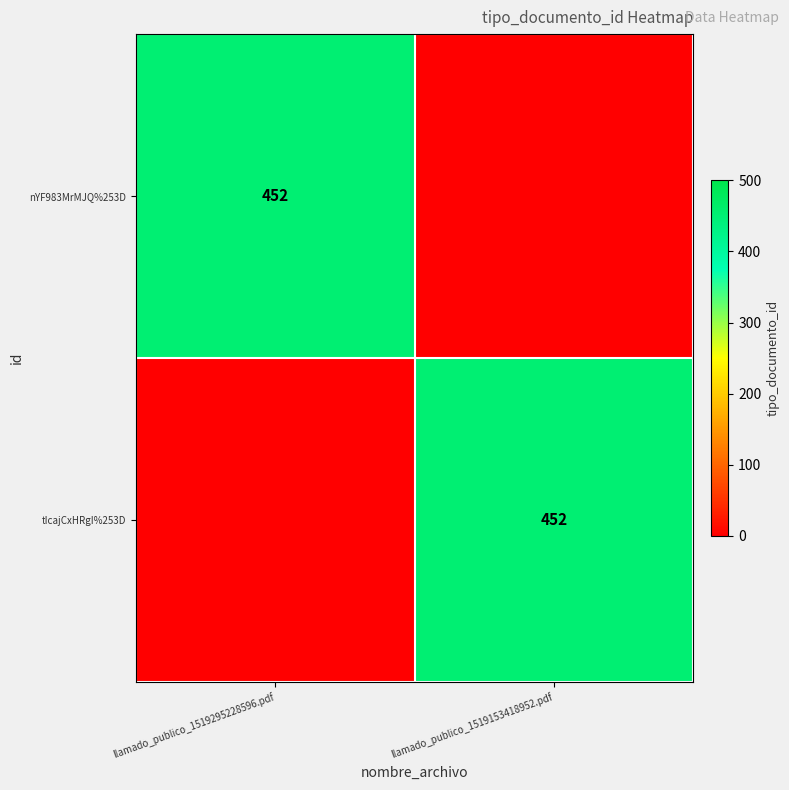

True or false: nYF983MrMJQ%253D has a value of 452 at llamado_publico_1519295228596.pdf.

True